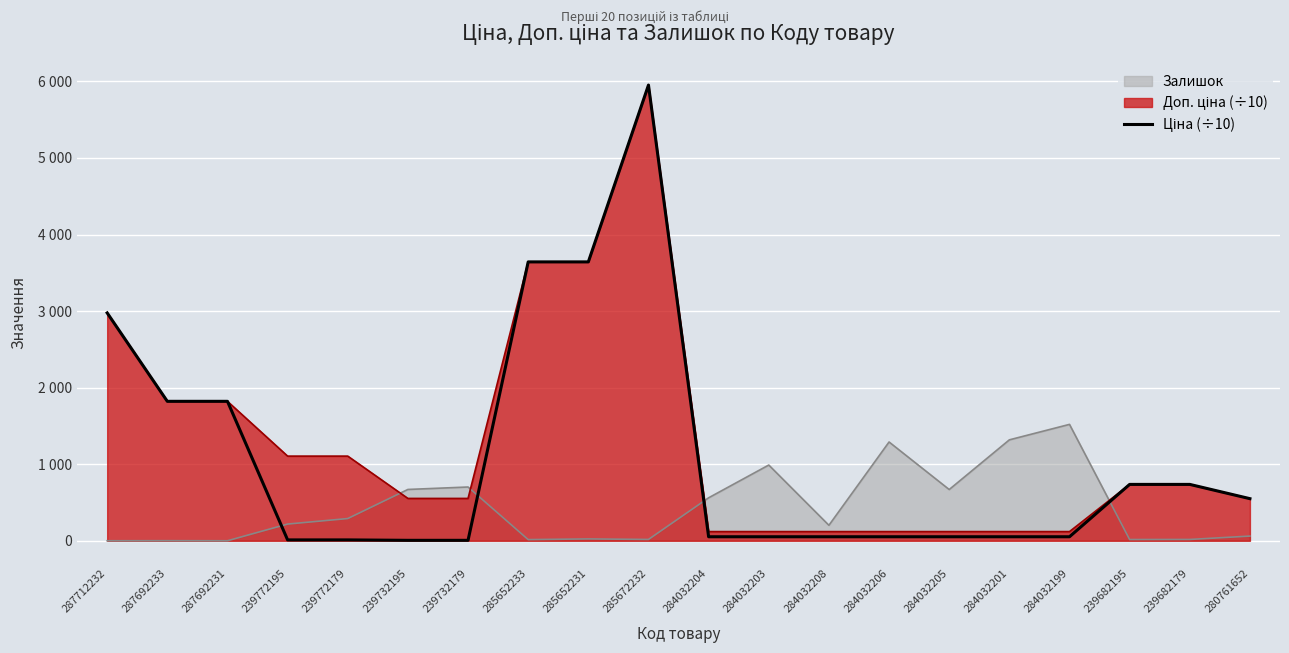

At which label does the data first exceed 52?

287712232